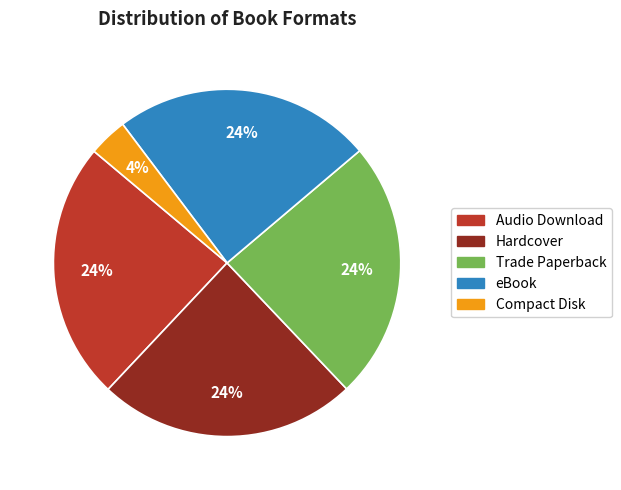

To the nearest percent, what portion does eBook represent?

24%